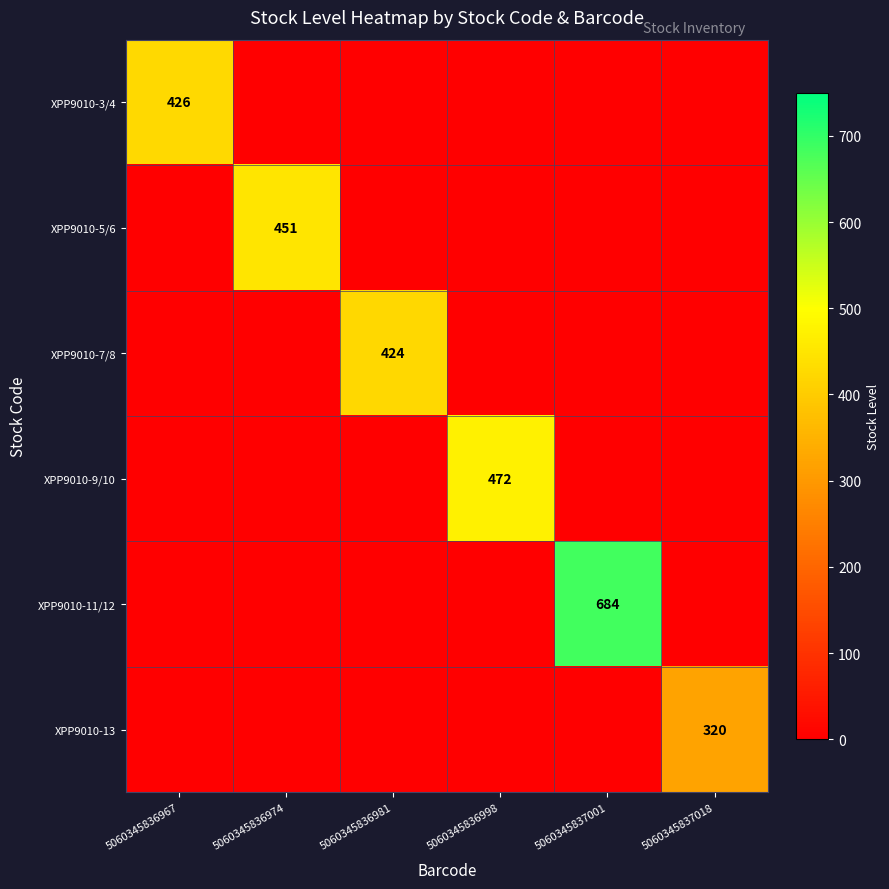

The XPP9010-13 series shows 320 at 5060345837018. True or false?

True